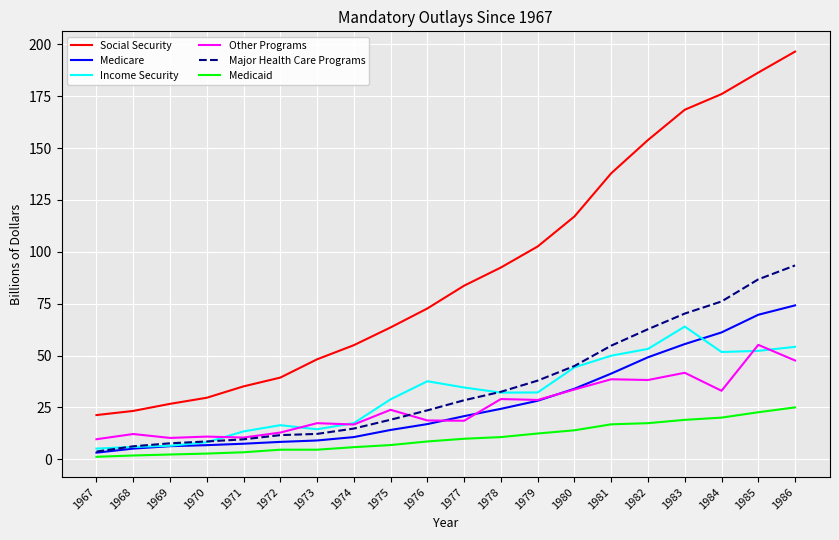

True or false: Medicaid and Medicare cross at least once.

False